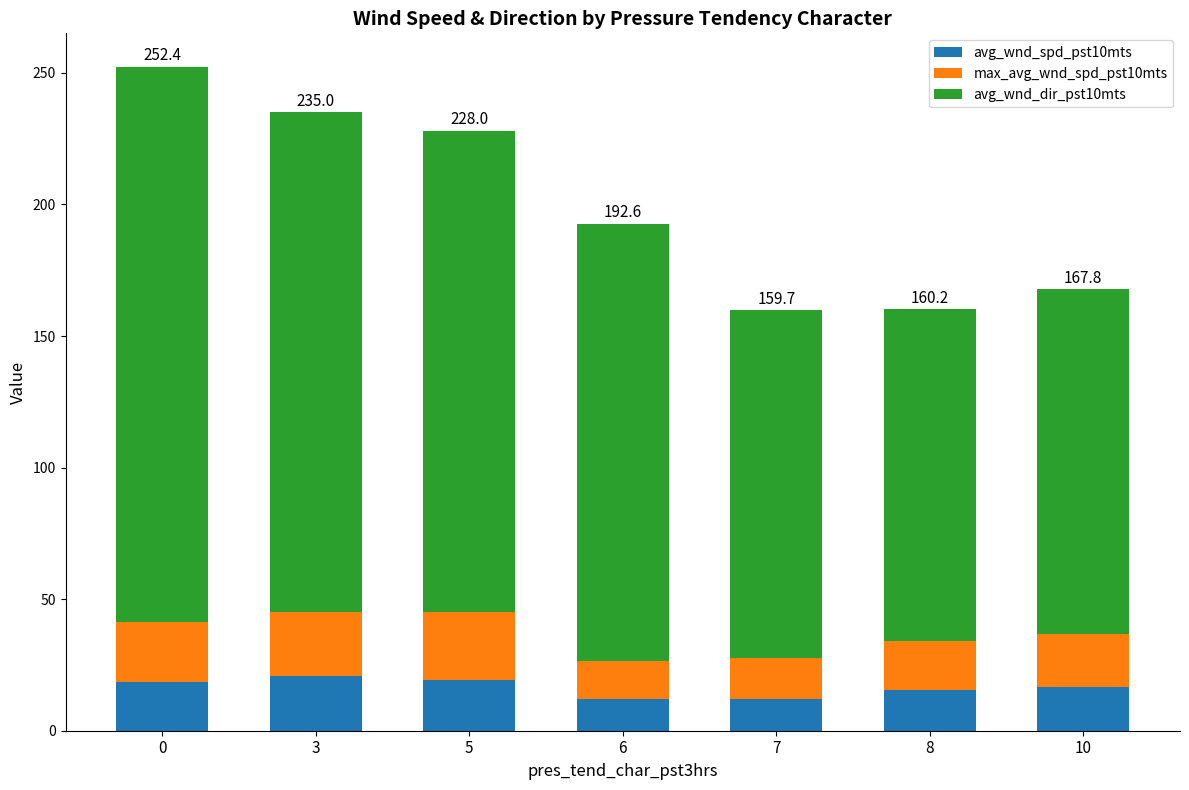

What is the difference between the second highest and minimum values in the avg_wnd_spd_pst10mts series?

7.2